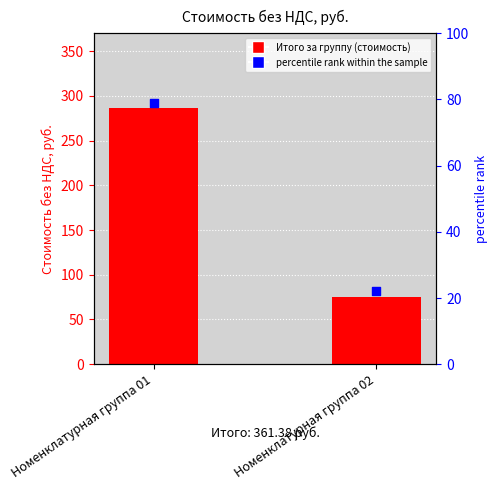

Is the value of percentile rank within the sample at Номенклатурная группа 02 greater than the value of Итого за группу at Номенклатурная группа 02?

No